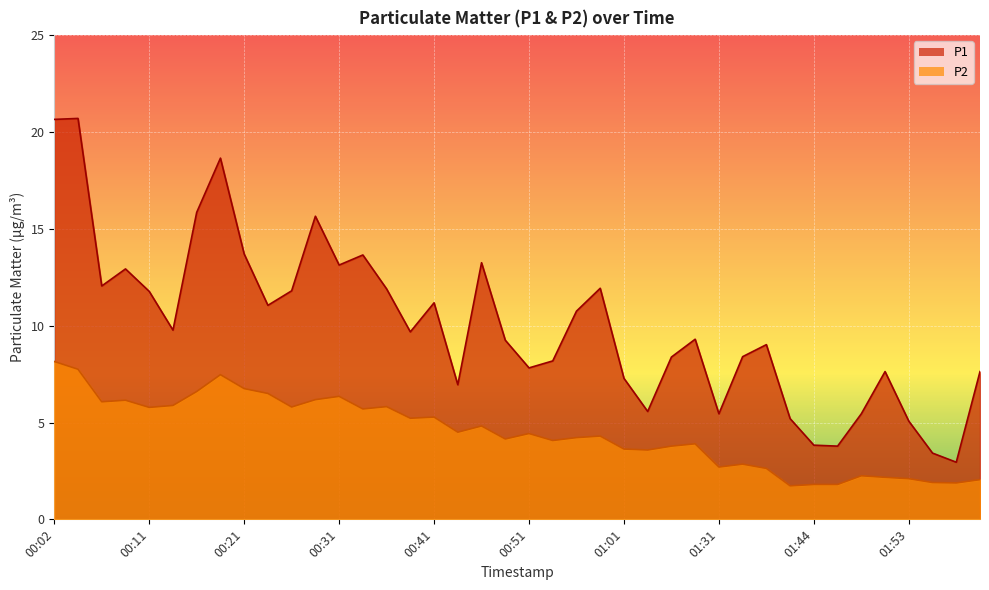

The P2 series shows 2.3 at 00:21. True or false?

False